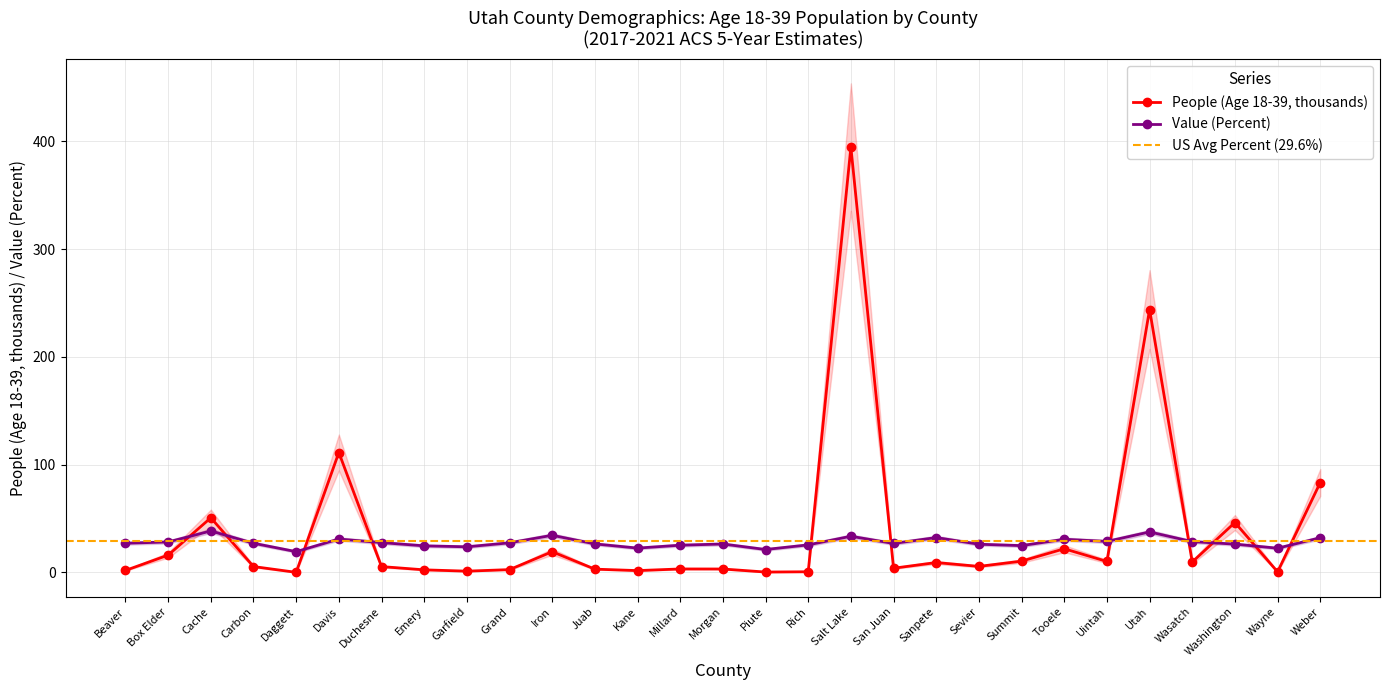

Is it true that People (Age 18-39) equals 3.3 at Millard?

True